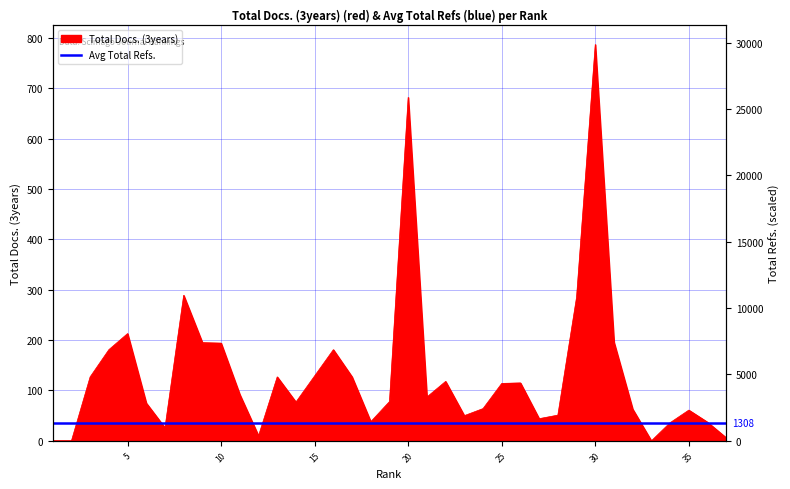

What is the maximum value shown in the chart?

787